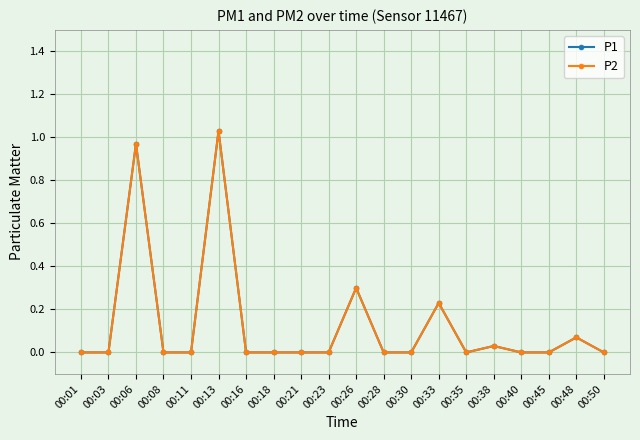

What is the greatest value displayed?

1.0